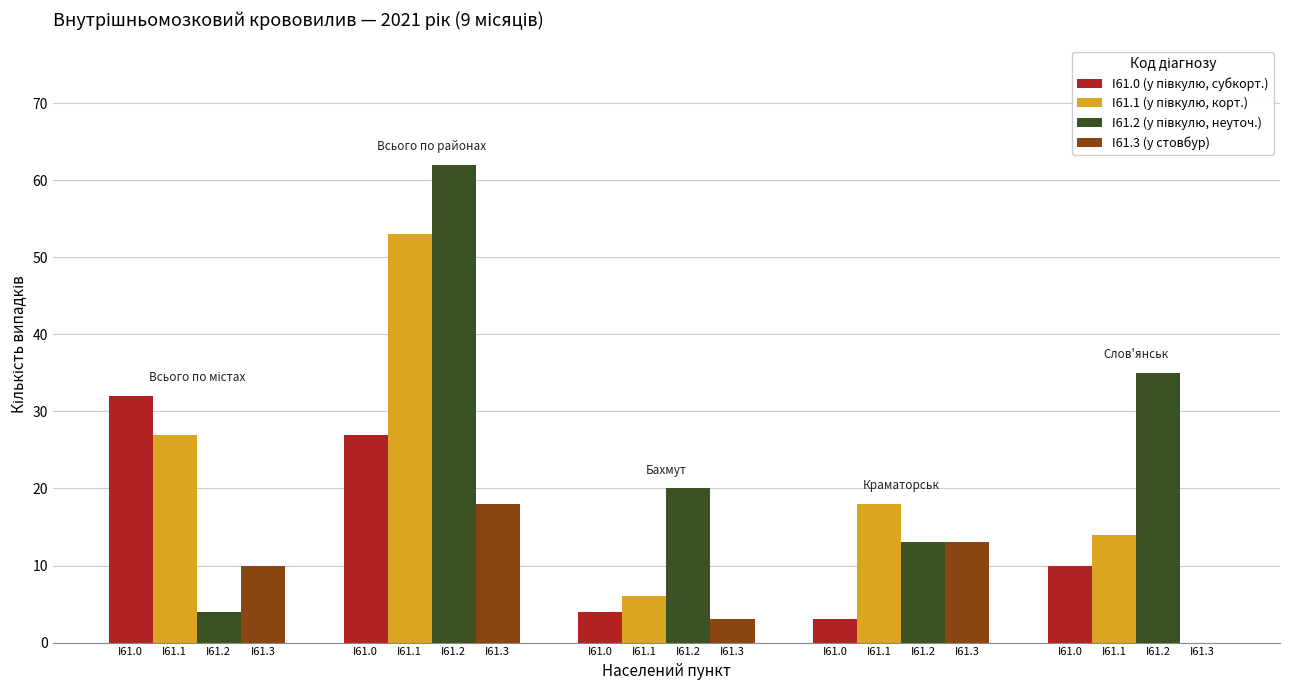

At which category does the chart reach its minimum across all series?

I61.0